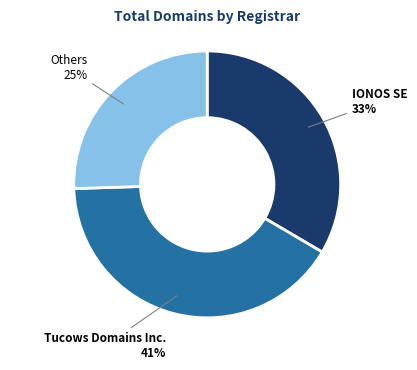

Is there any slice that represents more than half of the pie?

No